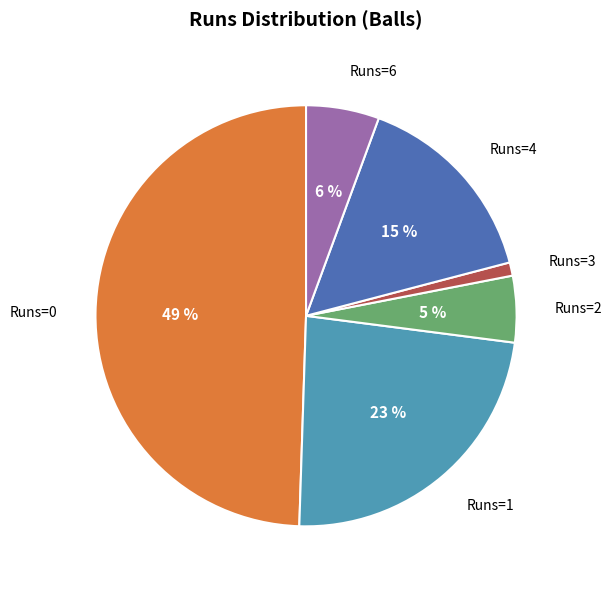

Which has a higher value, Runs=6 or Runs=0?

Runs=0